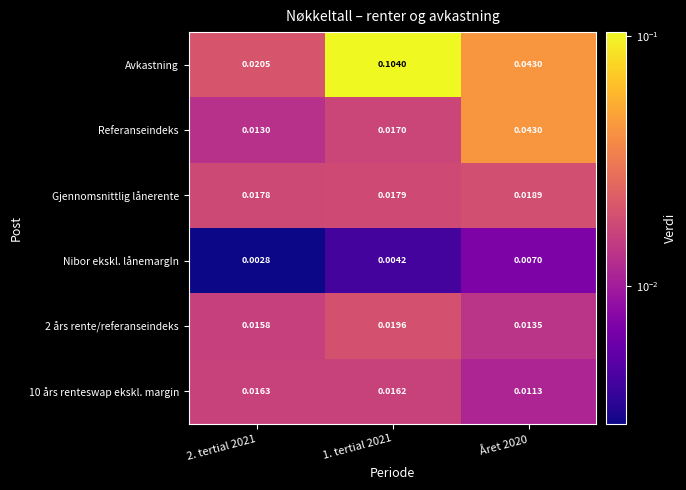

At how many categories does at least one series exceed 0?

3